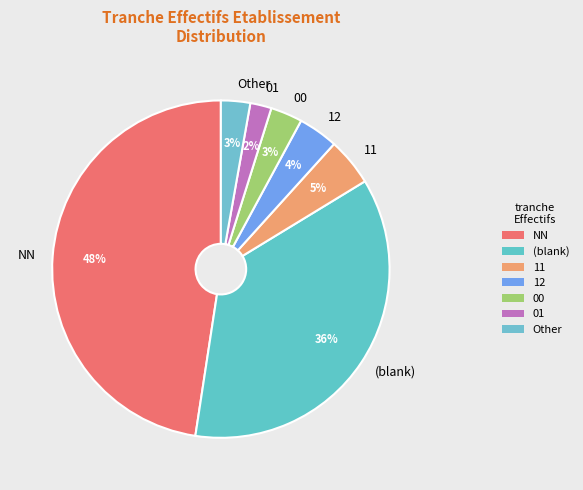

Approximately how many times larger is the value at 01 compared to 11?

0.4